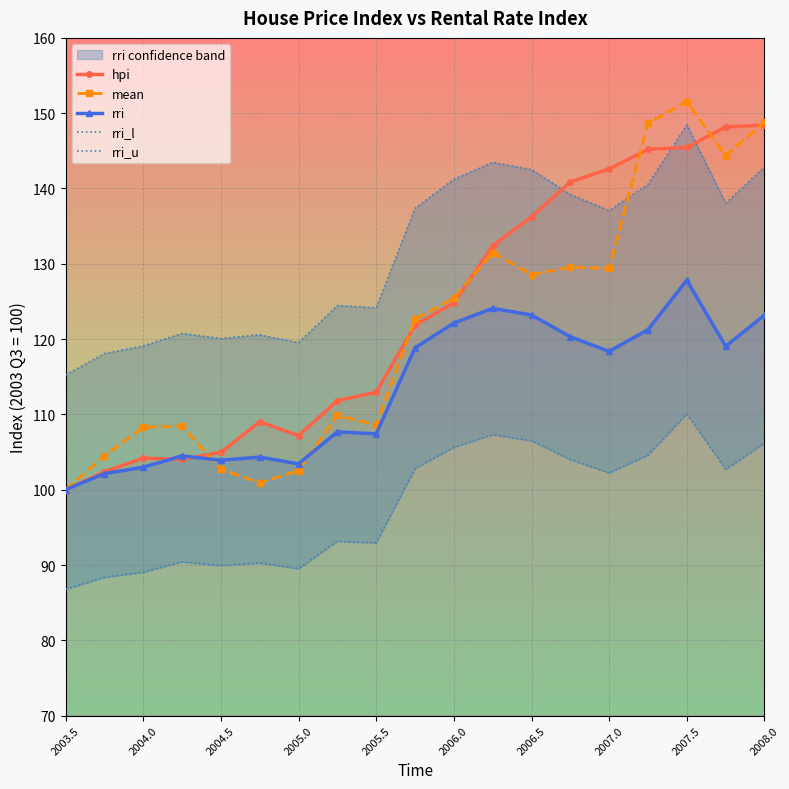

The rri series shows 139.4 at 2004.0. True or false?

False